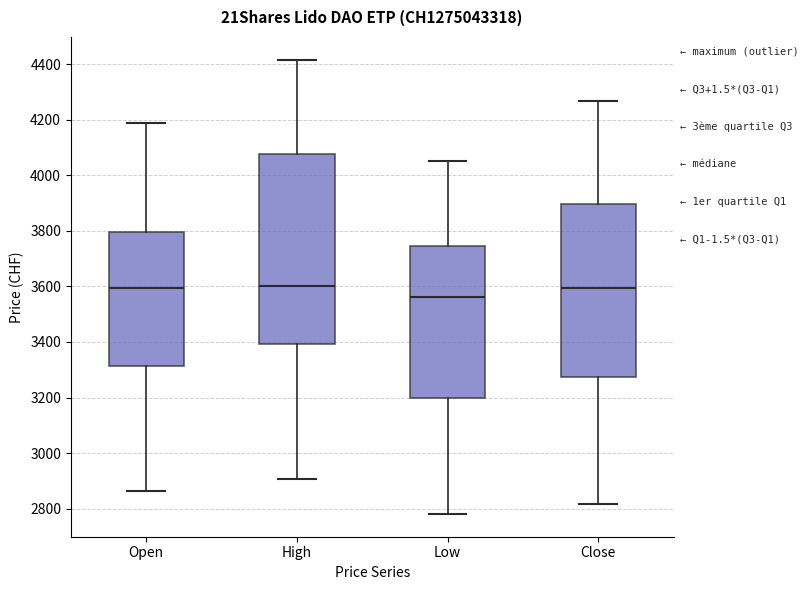

Reading left to right, read every box against the y-axis: the position of its median line, the range the box covers, and the ends of its whiskers. The values are not printed on the chart, so give them approximately, as read against the axis.

Open: median 3600, box 3320 to 3800, whiskers 2860 to 4180
High: median 3600, box 3400 to 4080, whiskers 2900 to 4420
Low: median 3560, box 3200 to 3740, whiskers 2780 to 4060
Close: median 3600, box 3280 to 3900, whiskers 2820 to 4260